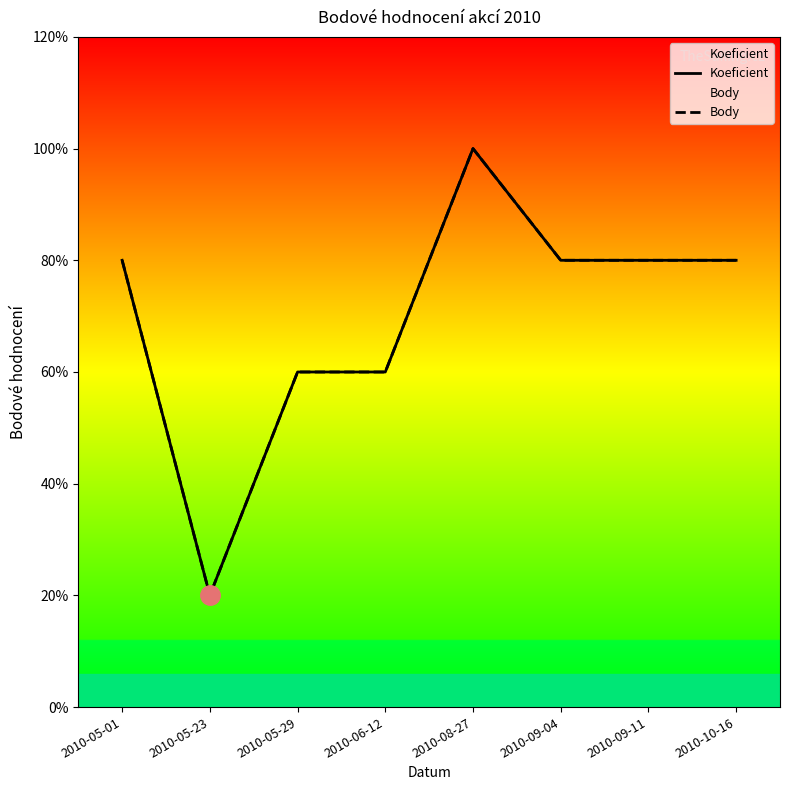

List the series in order of their peak value, highest first.

Koeficient, Body